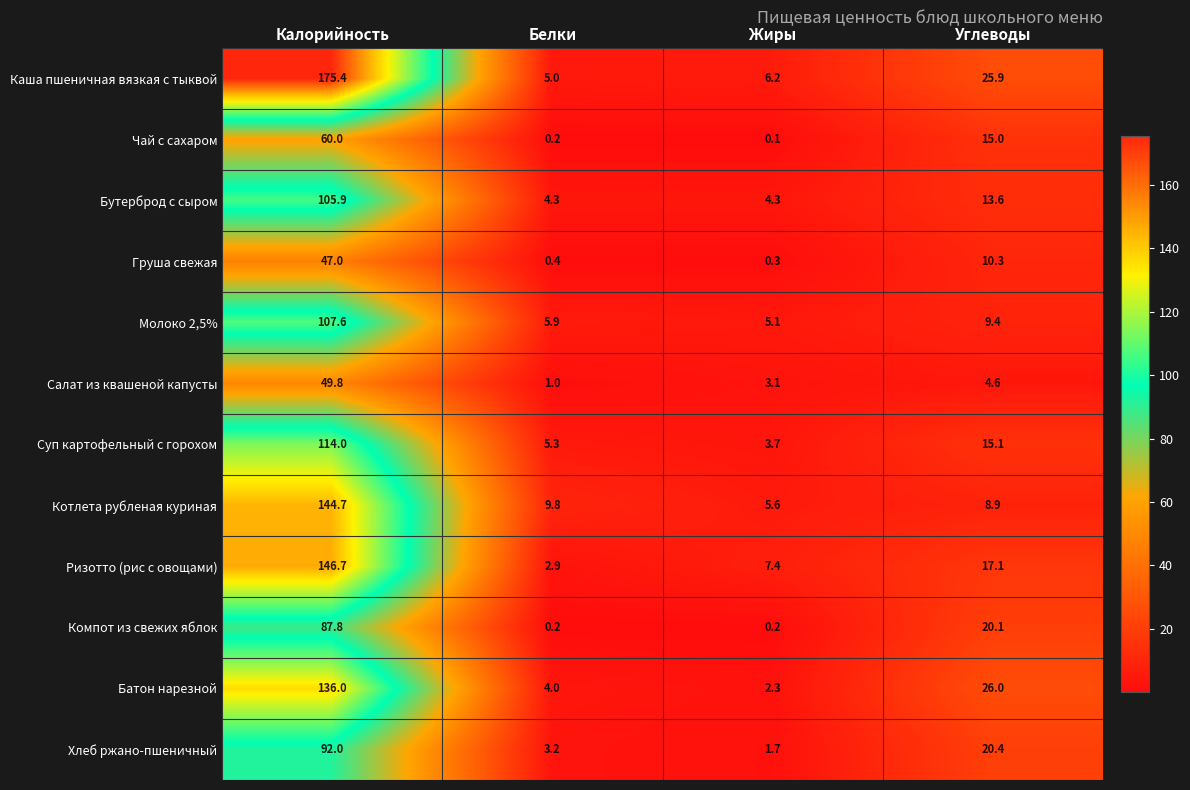

True or false: Ризотто (рис с овощами) has a value of 7.4 at Жиры.

True